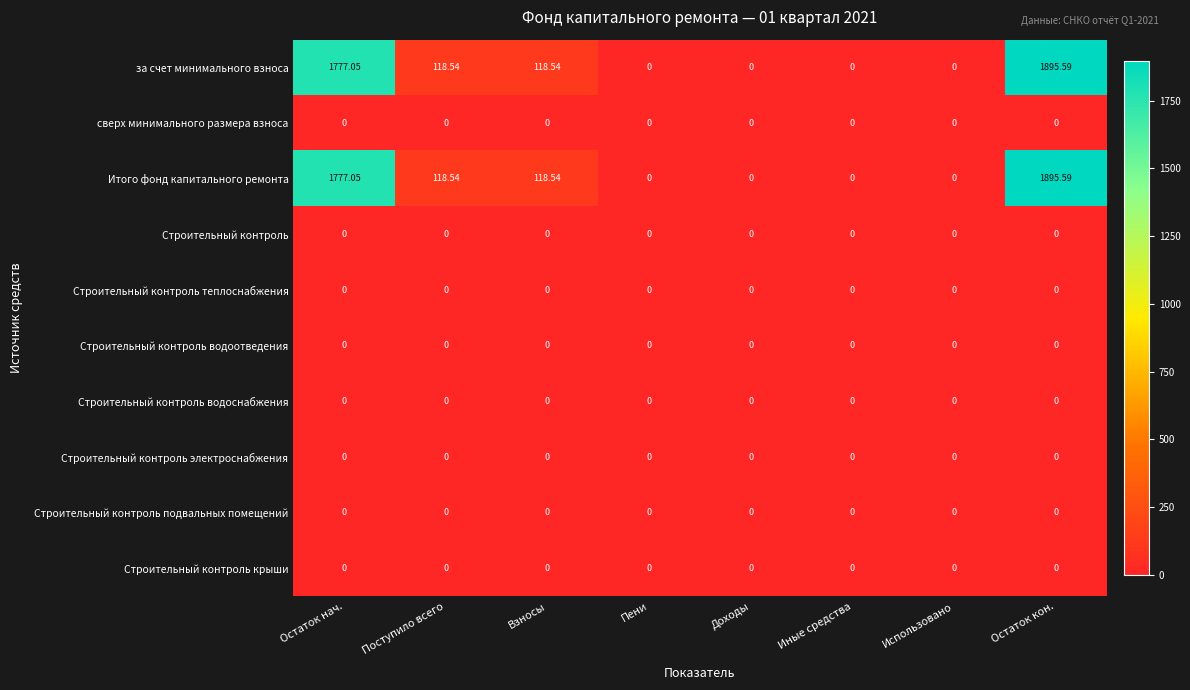

Is the value of Итого фонд капитального ремонта at Взносы greater than the value of Строительный контроль электроснабжения at Доходы?

Yes